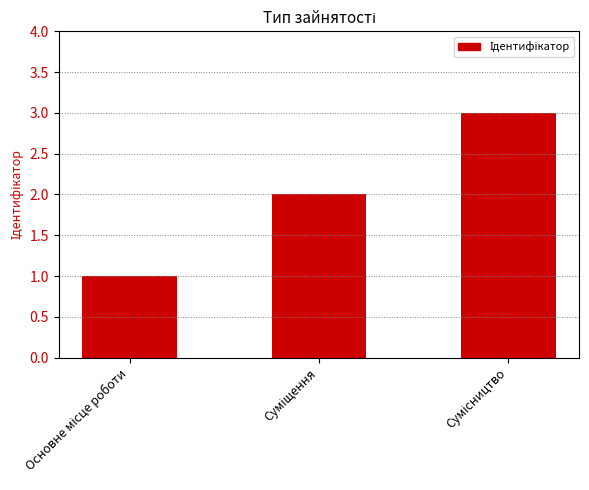

What is the sum of all values?

6